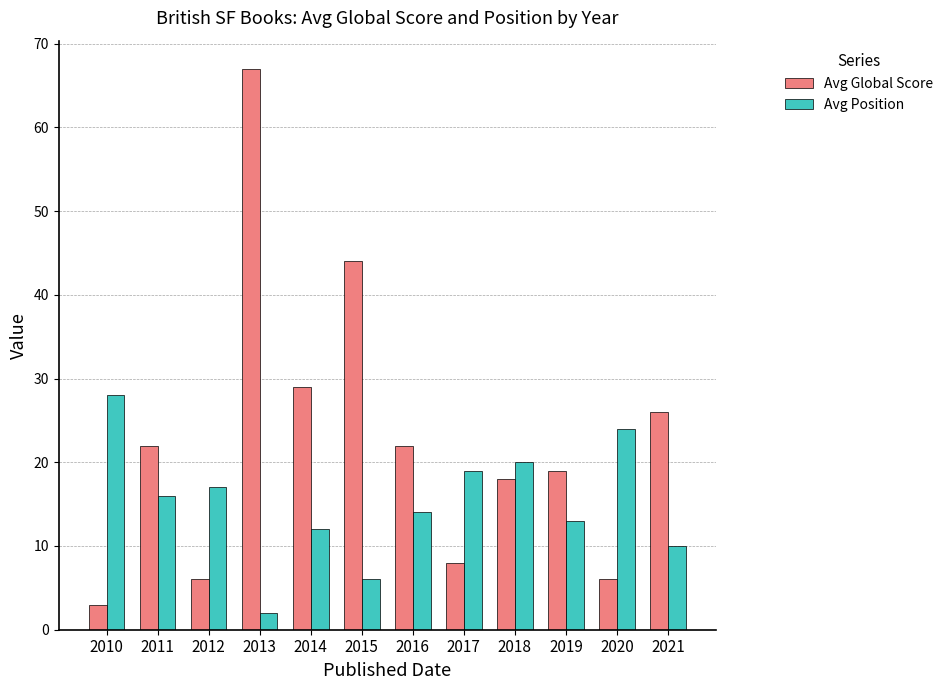

What is the difference between the second highest and minimum values in the Avg Position series?

22